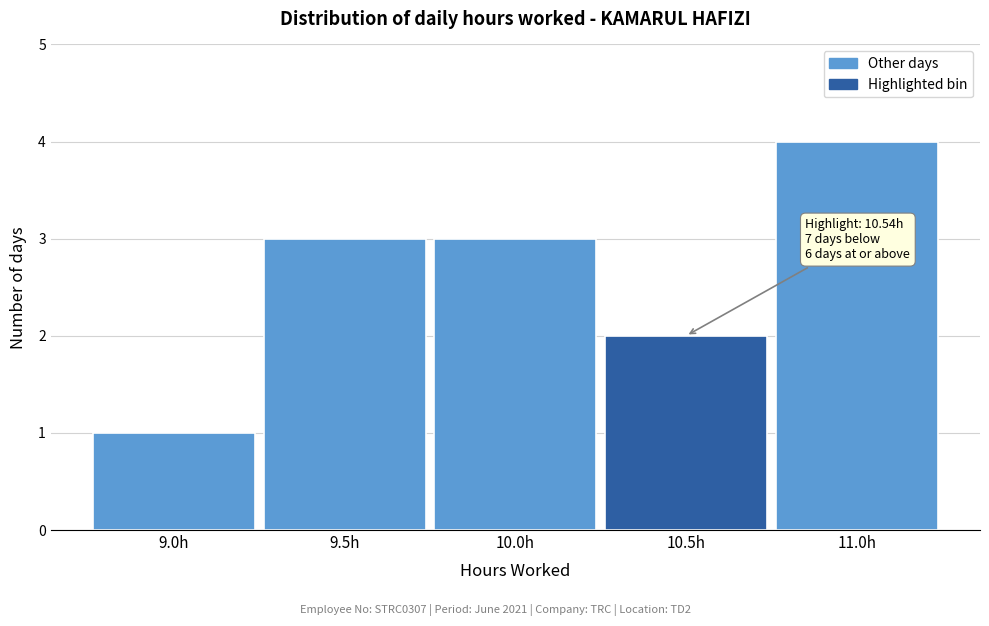

Reading left to right, extract all data points from this chart.

9.0h=1	9.5h=3	10.0h=3	10.5h=2	11.0h=4